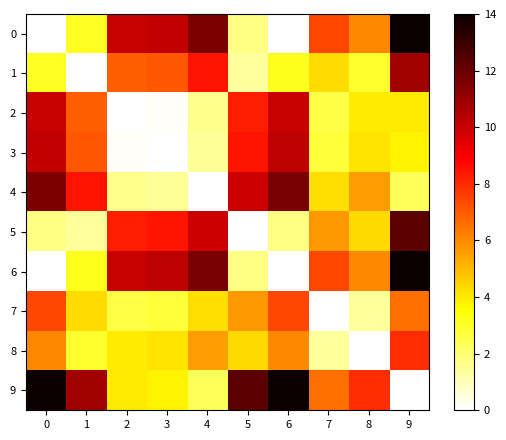

Reading left to right, what are all the values shown in this chart?

0: 0=0.0	1=3.1	2=10.0	3=10.2	4=11.6	5=1.7	6=0.0	7=7.4	8=6.0	9=14.0
1: 0=3.1	1=0.0	2=6.9	3=7.1	4=8.5	5=1.4	6=3.1	7=4.3	8=2.9	9=10.9
2: 0=10.0	1=6.9	2=0.0	3=0.2	4=1.6	5=8.3	6=10.0	7=2.6	8=4.0	9=4.0
3: 0=10.2	1=7.1	2=0.2	3=0.0	4=1.5	5=8.5	6=10.2	7=2.8	8=4.1	9=3.8
4: 0=11.6	1=8.5	2=1.6	3=1.5	4=0.0	5=9.9	6=11.7	7=4.2	8=5.6	9=2.3
5: 0=1.7	1=1.4	2=8.3	3=8.5	4=9.9	5=0.0	6=1.7	7=5.7	8=4.3	9=12.3
6: 0=0.0	1=3.1	2=10.0	3=10.2	4=11.7	5=1.7	6=0.0	7=7.4	8=6.1	9=14.0
7: 0=7.4	1=4.3	2=2.6	3=2.8	4=4.2	5=5.7	6=7.4	7=0.0	8=1.4	9=6.6
8: 0=6.0	1=2.9	2=4.0	3=4.1	4=5.6	5=4.3	6=6.1	7=1.4	8=0.0	9=7.9
9: 0=14.0	1=10.9	2=4.0	3=3.8	4=2.3	5=12.3	6=14.0	7=6.6	8=7.9	9=0.0